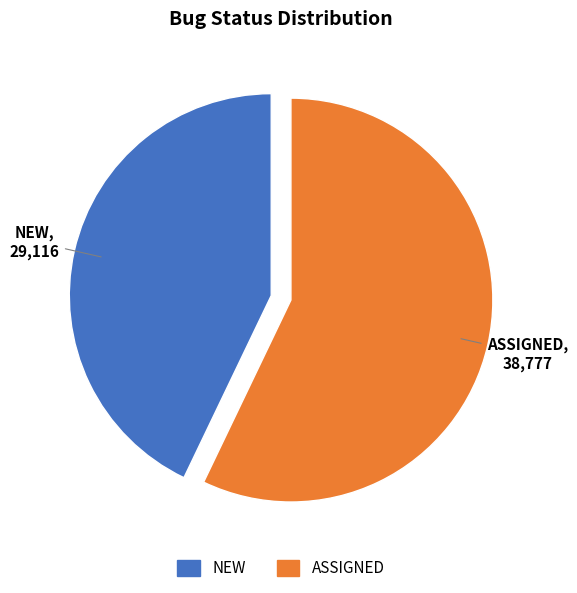

Which slice is the smallest?

NEW